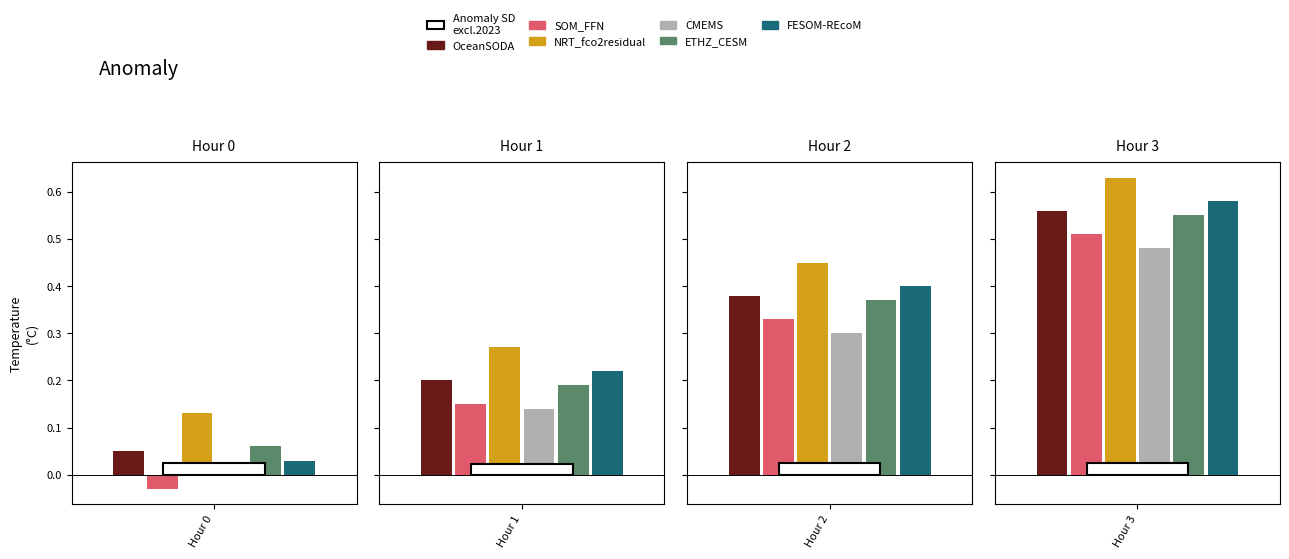

At which category does the chart reach its minimum across all series?

Hour 0